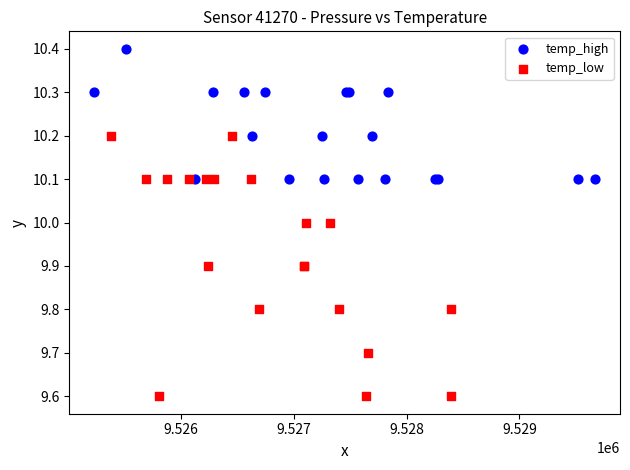

Which series reaches the maximum Y coordinate?

temp_high